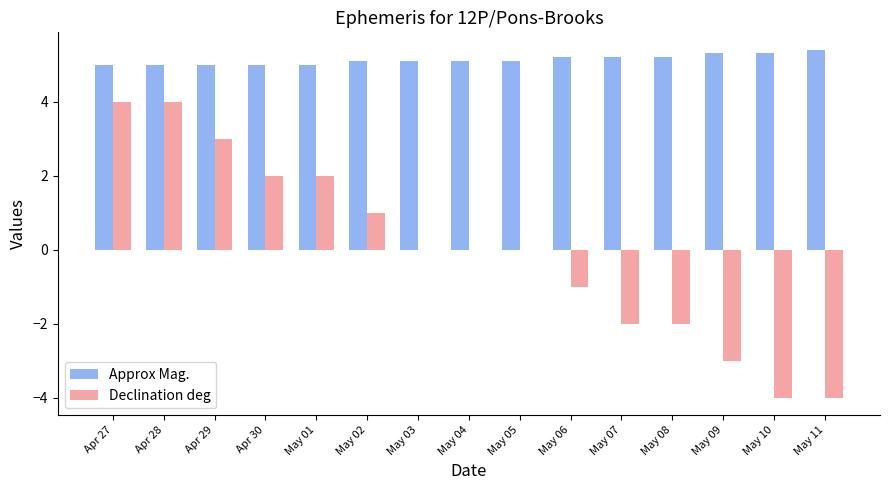

What is the maximum value for Approx Mag.?

5.4